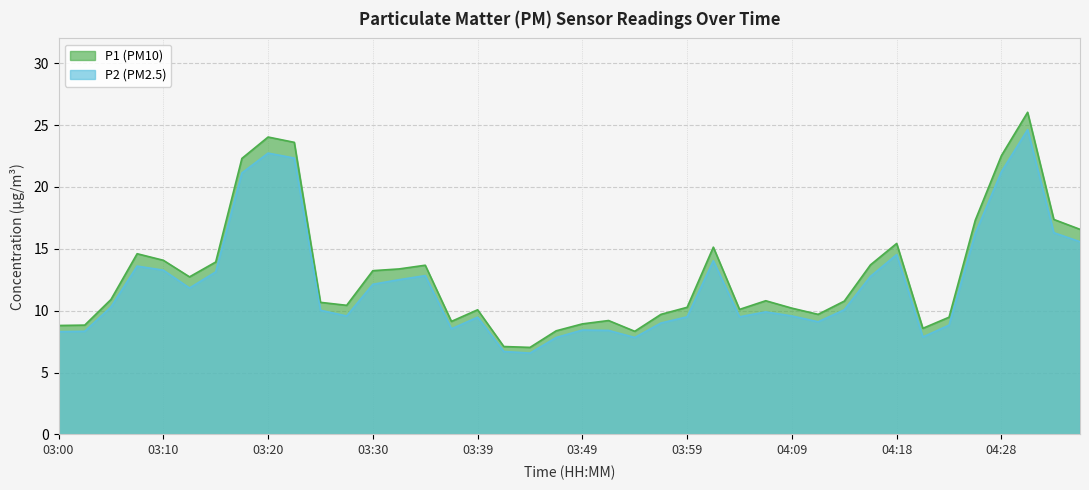

Reading left to right, list all the values displayed in this chart.

P1: 03:00=8.8	03:03=8.8	03:05=10.9	03:08=14.6	03:10=14.1	03:13=12.7	03:15=13.9	03:18=22.3	03:20=24.0	03:22=23.6	03:25=10.7	03:27=10.4	03:30=13.2	03:32=13.4	03:35=13.7	03:37=9.1	03:39=10.1	03:42=7.1	03:44=7.0	03:47=8.4	03:49=8.9	03:52=9.2	03:54=8.3	03:56=9.7	03:59=10.3	04:01=15.1	04:04=10.1	04:06=10.8	04:09=10.2	04:11=9.7	04:14=10.8	04:16=13.7	04:18=15.4	04:21=8.6	04:23=9.5	04:26=17.3	04:28=22.5	04:31=26.0	04:33=17.4	04:36=16.6
P2: 03:00=8.3	03:03=8.3	03:05=10.3	03:08=13.6	03:10=13.3	03:13=11.8	03:15=13.1	03:18=21.1	03:20=22.7	03:22=22.3	03:25=10.0	03:27=9.6	03:30=12.1	03:32=12.5	03:35=12.8	03:37=8.5	03:39=9.5	03:42=6.7	03:44=6.6	03:47=7.8	03:49=8.4	03:52=8.4	03:54=7.8	03:56=9.0	03:59=9.5	04:01=14.0	04:04=9.5	04:06=9.9	04:09=9.6	04:11=9.1	04:14=10.1	04:16=12.8	04:18=14.5	04:21=7.9	04:23=8.8	04:26=16.2	04:28=21.2	04:31=24.6	04:33=16.3	04:36=15.6